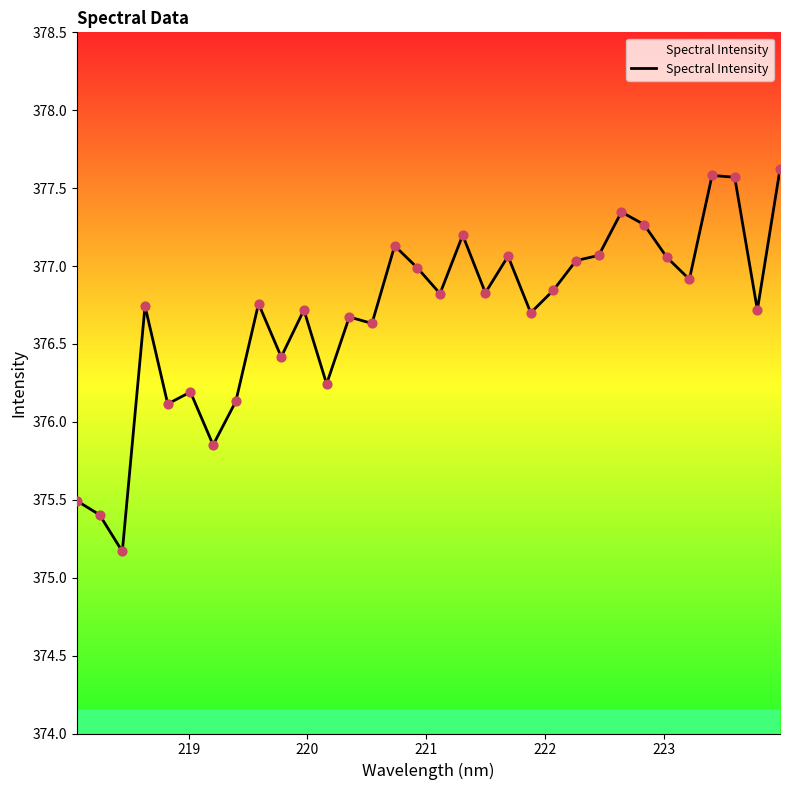

What is the greatest value displayed?

377.6